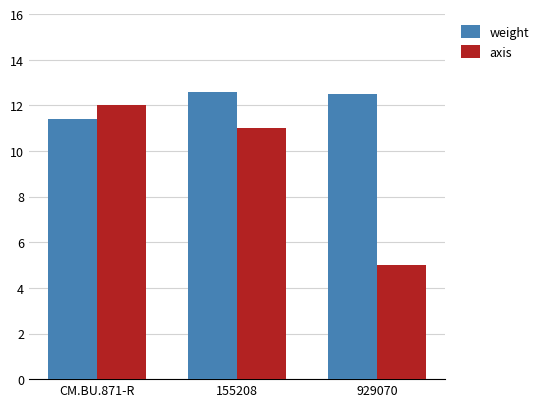

What is the sum of the axis values at 929070 and CM.BU.871-R?

17.0